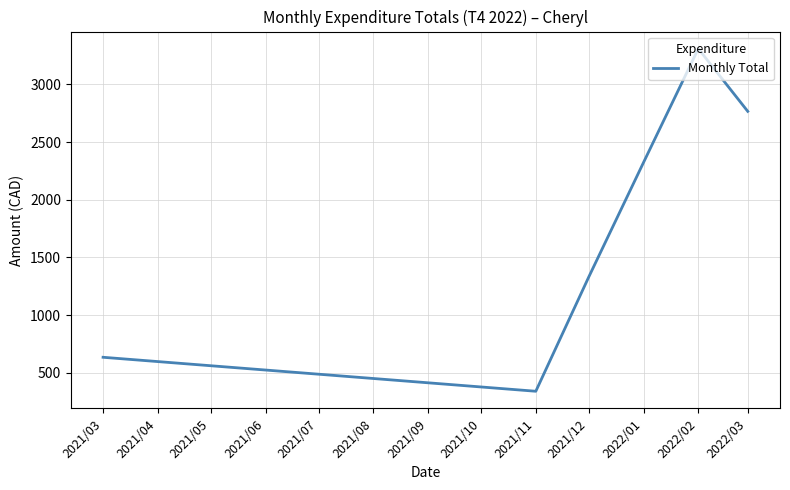

Is this an area chart (filled region under the line)?

No